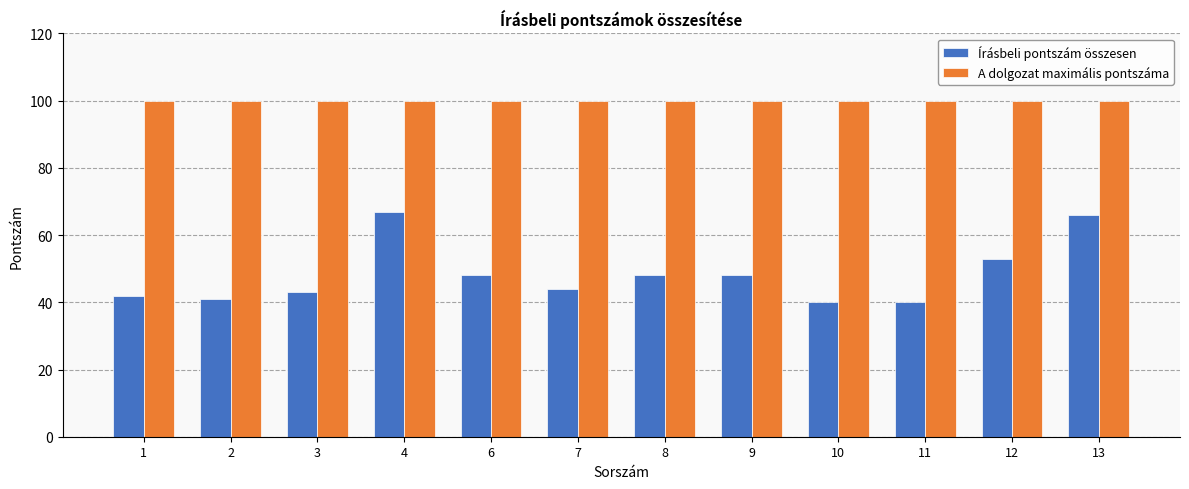

How many data points in Írásbeli pontszám összesen are less than 48?

6